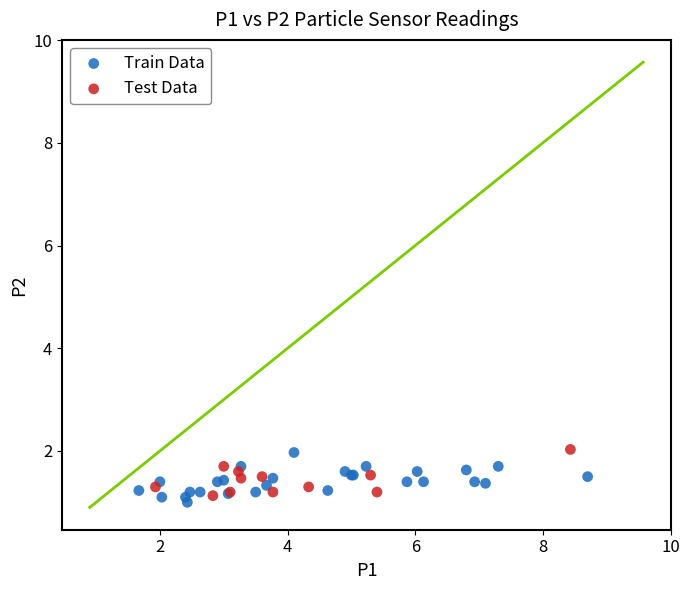

What are all the series names shown in the legend?

Train Data, Test Data